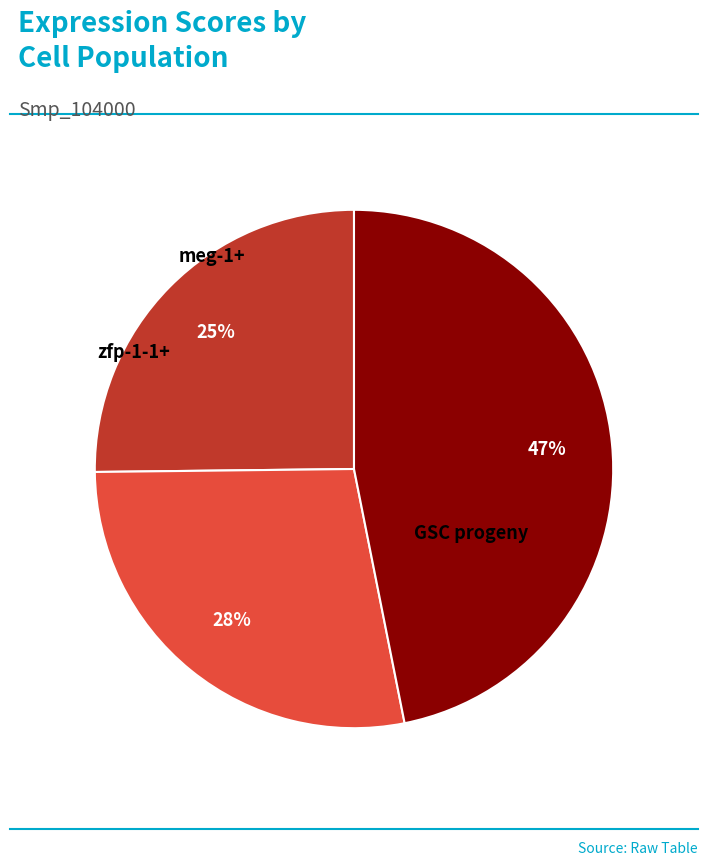

Does any single category account for the majority?

No